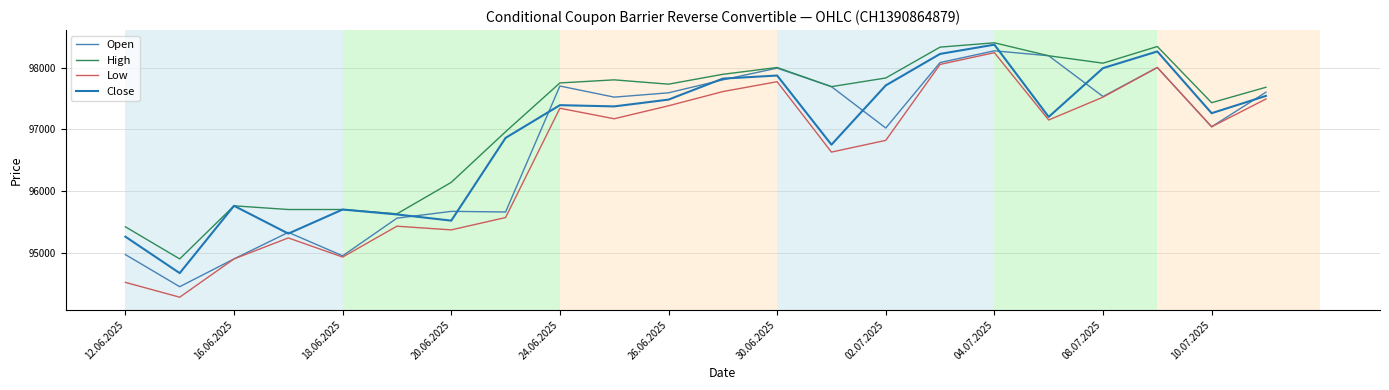

Which series has the largest range (max minus min)?

Low